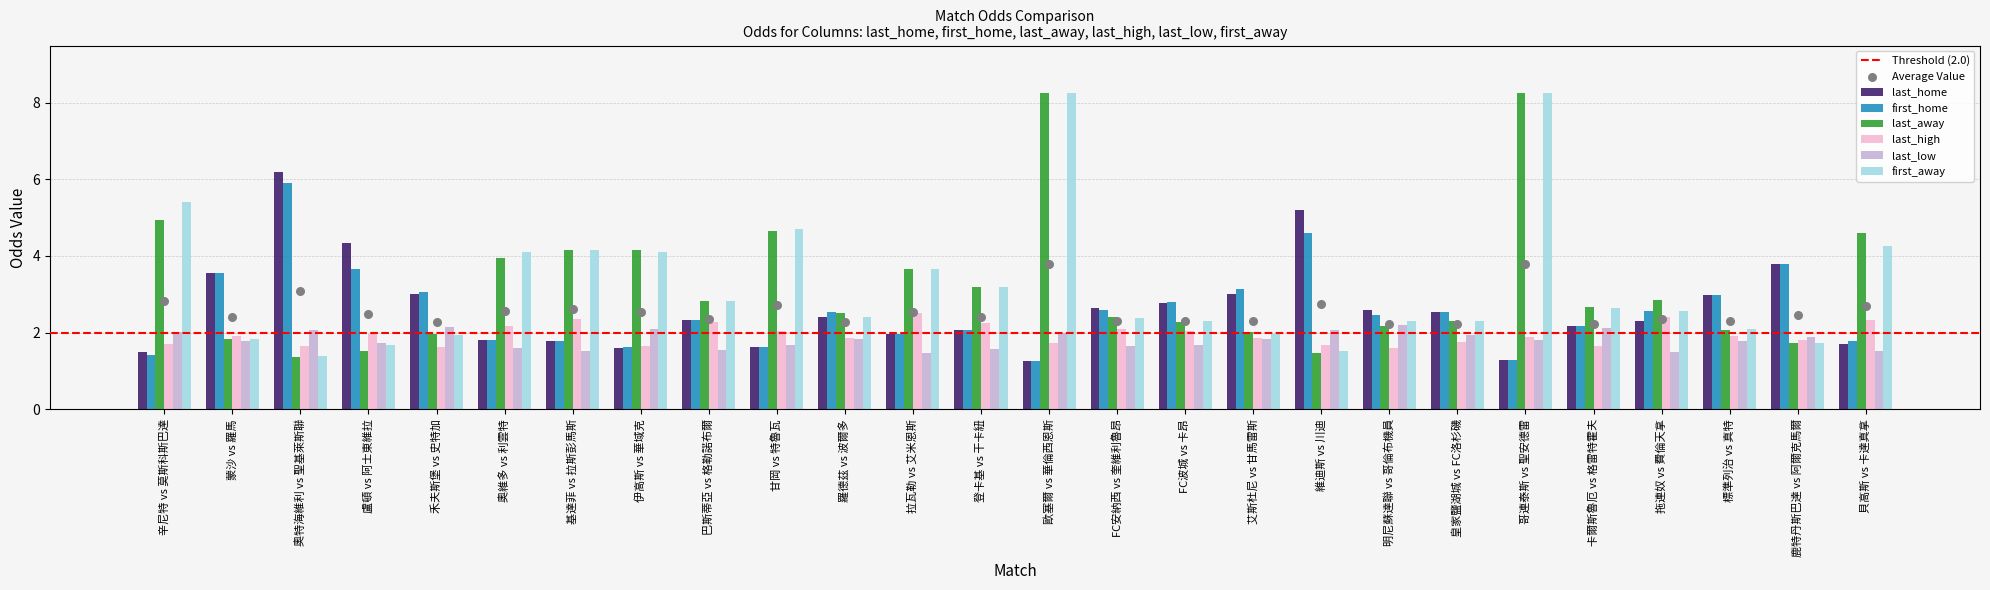

Which series contains the lowest Y value?

last_home